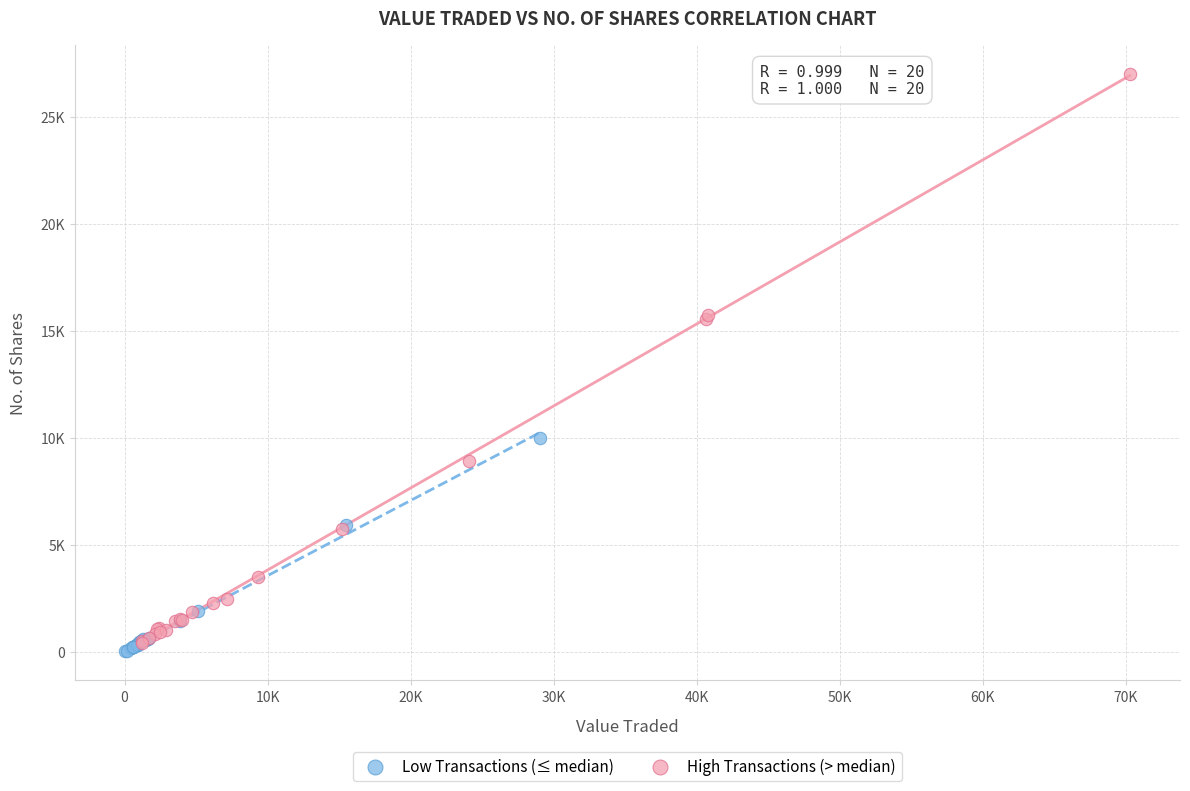

What are all the series names shown in the legend?

Low Transactions (≤ median), High Transactions (> median)